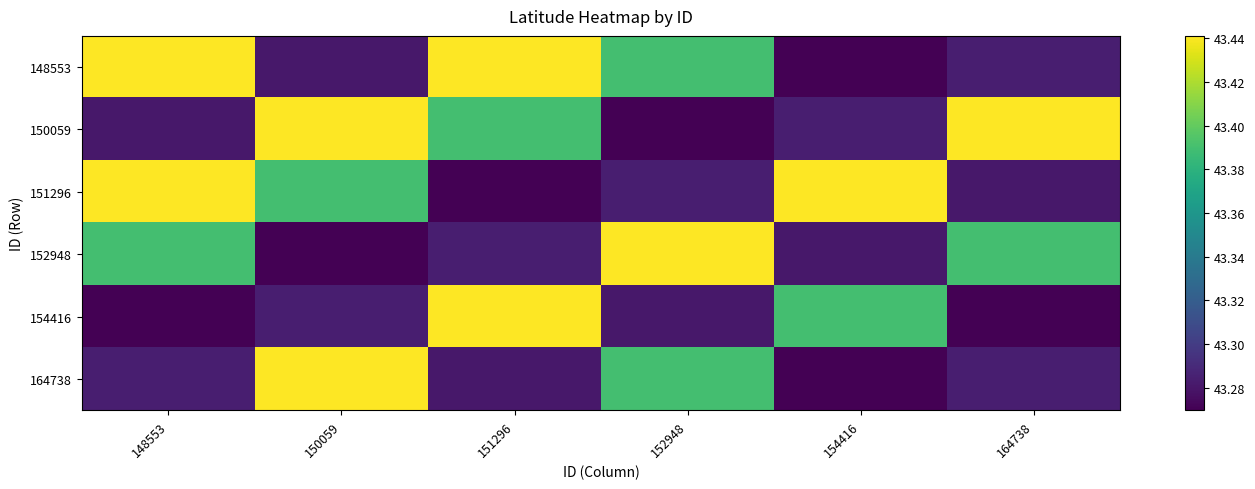

Reading left to right, list all the values displayed in this chart.

148553: 148553=43.4	150059=43.3	151296=43.4	152948=43.4	154416=43.3	164738=43.3
150059: 148553=43.3	150059=43.4	151296=43.4	152948=43.3	154416=43.3	164738=43.4
151296: 148553=43.4	150059=43.4	151296=43.3	152948=43.3	154416=43.4	164738=43.3
152948: 148553=43.4	150059=43.3	151296=43.3	152948=43.4	154416=43.3	164738=43.4
154416: 148553=43.3	150059=43.3	151296=43.4	152948=43.3	154416=43.4	164738=43.3
164738: 148553=43.3	150059=43.4	151296=43.3	152948=43.4	154416=43.3	164738=43.3